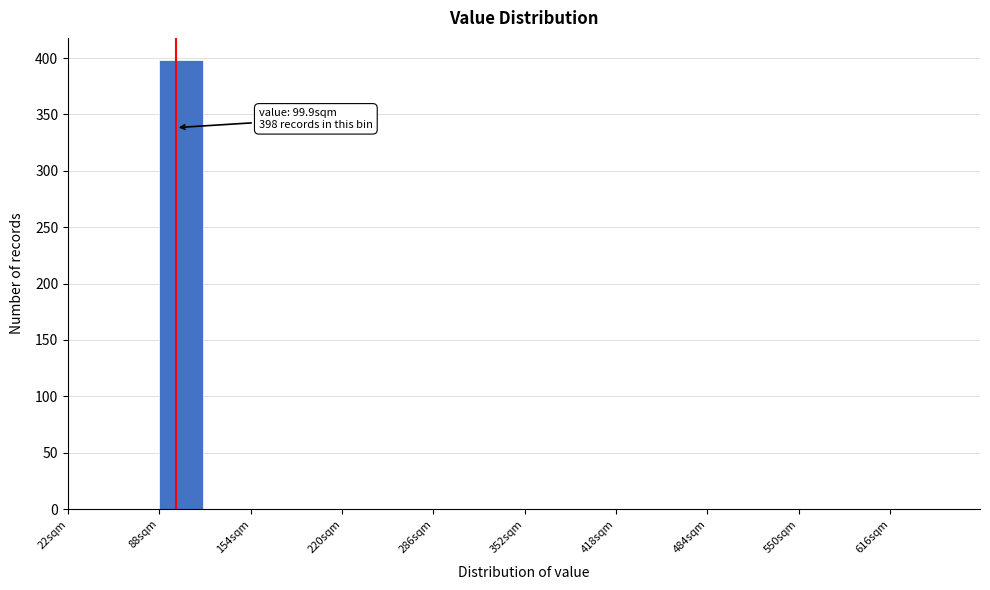

Around what value on the x-axis is the tallest bar? Give the approximate position of its centre, as read against the axis.

100